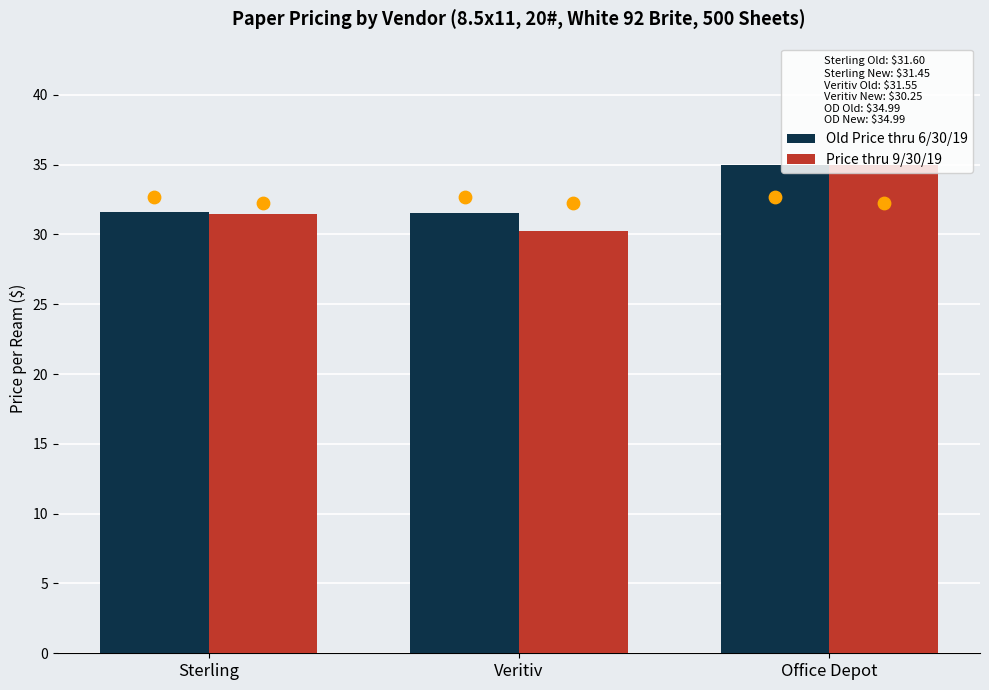

Which series reaches the maximum Y coordinate?

Old Price thru 6/30/19